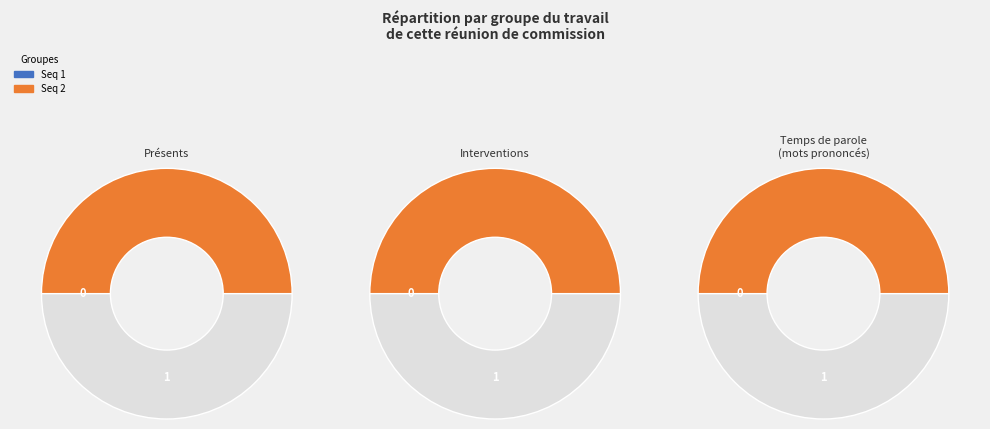

What percentage is the Seq 2 slice, to the nearest percent?

100%